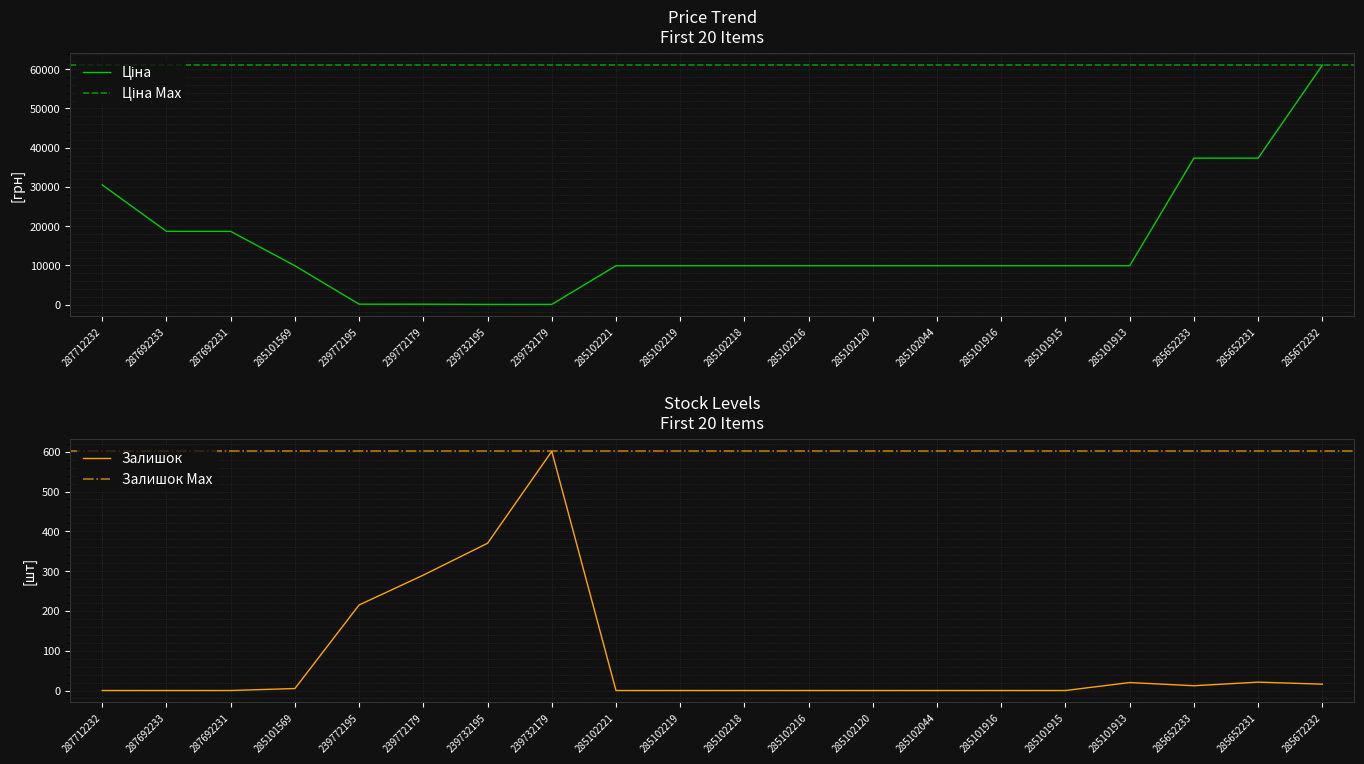

What is the sum of all Залишок values?

1550